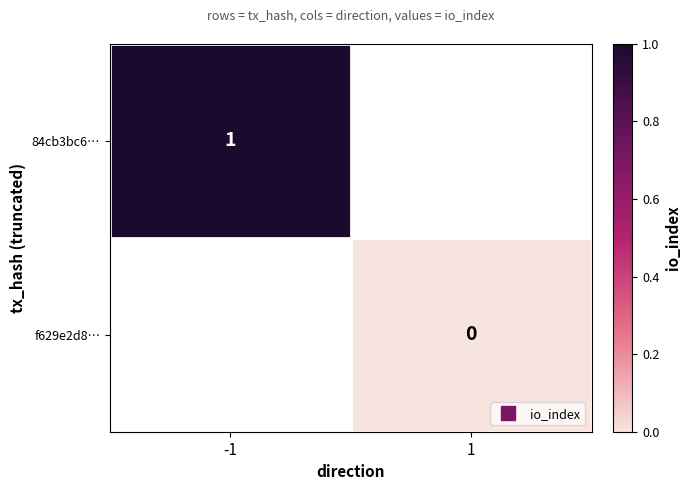

The 84cb3bc6… series shows 1.5 at -1. True or false?

False